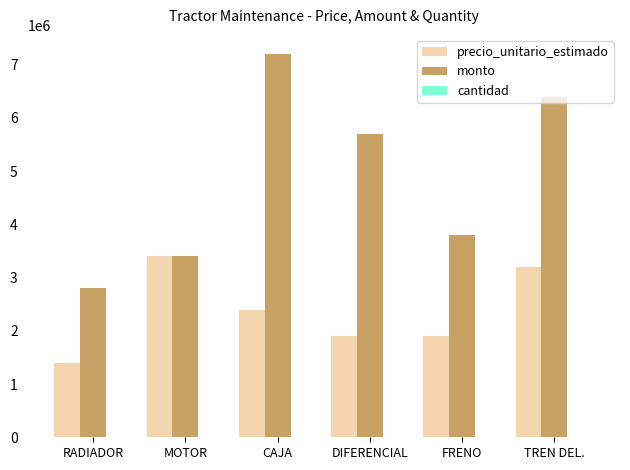

Which series has the largest total across all categories?

monto